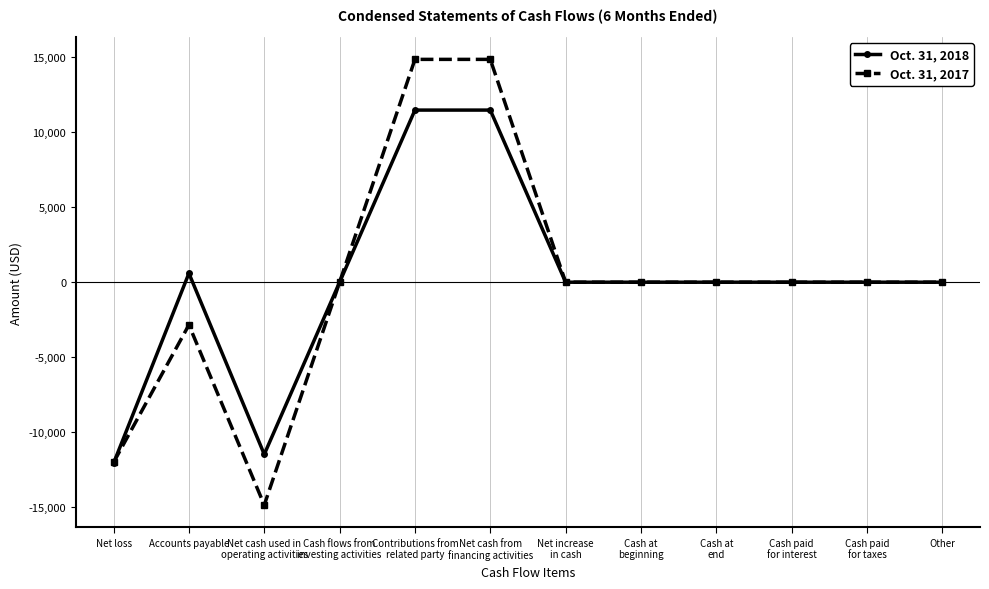

Which series has the largest range (max minus min)?

Oct. 31, 2017